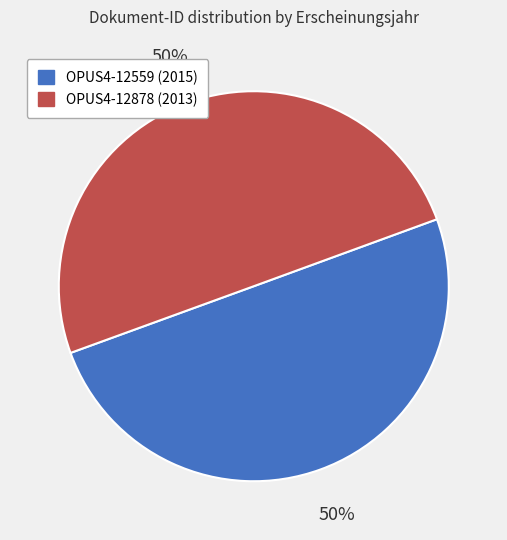

Approximately how many times larger is the value at OPUS4-12559 compared to OPUS4-12878?

1.0